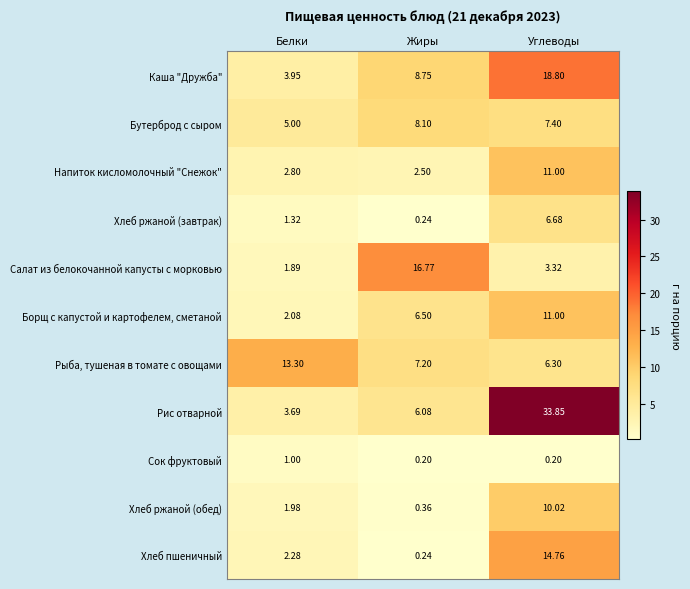

At Белки, list the series in order from smallest to largest.

Сок фруктовый, Хлеб ржаной (завтрак), Салат из белокочанной капусты с морковью, Хлеб ржаной (обед), Борщ с капустой и картофелем, сметаной, Хлеб пшеничный, Напиток кисломолочный "Снежок", Рис отварной, Каша "Дружба", Бутерброд с сыром, Рыба, тушеная в томате с овощами